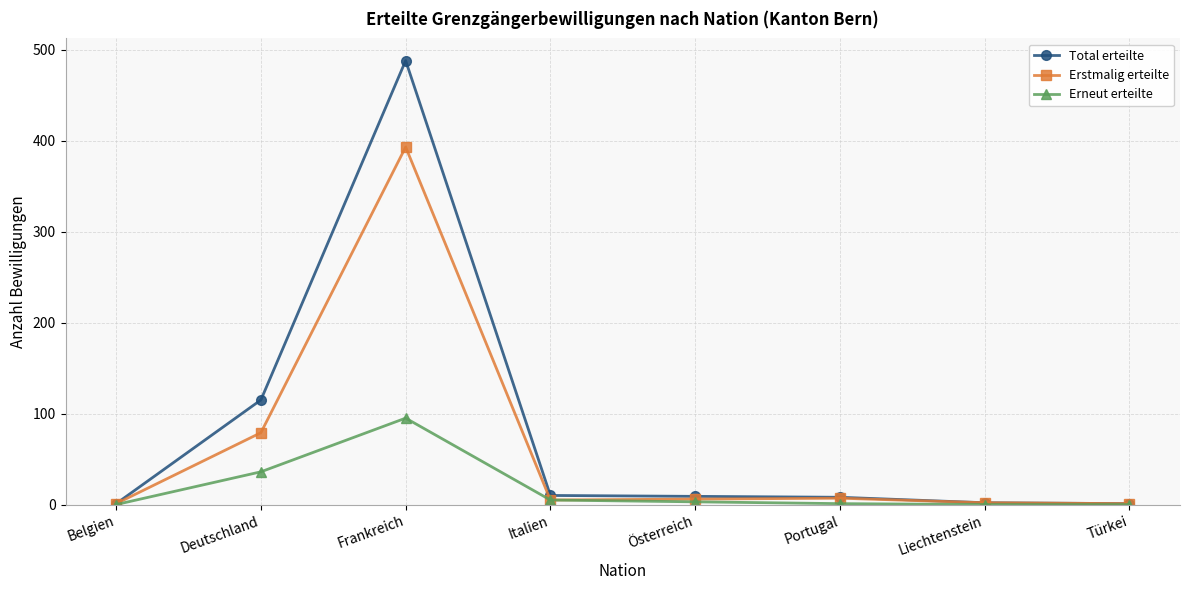

What are all the series names shown in the legend?

Total erteilte, Erstmalig erteilte, Erneut erteilte